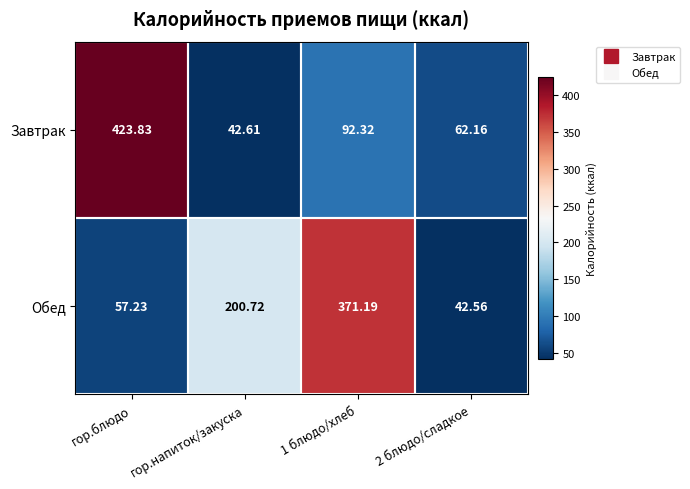

At гор.напиток/закуска, list the series in order from largest to smallest.

Обед, Завтрак